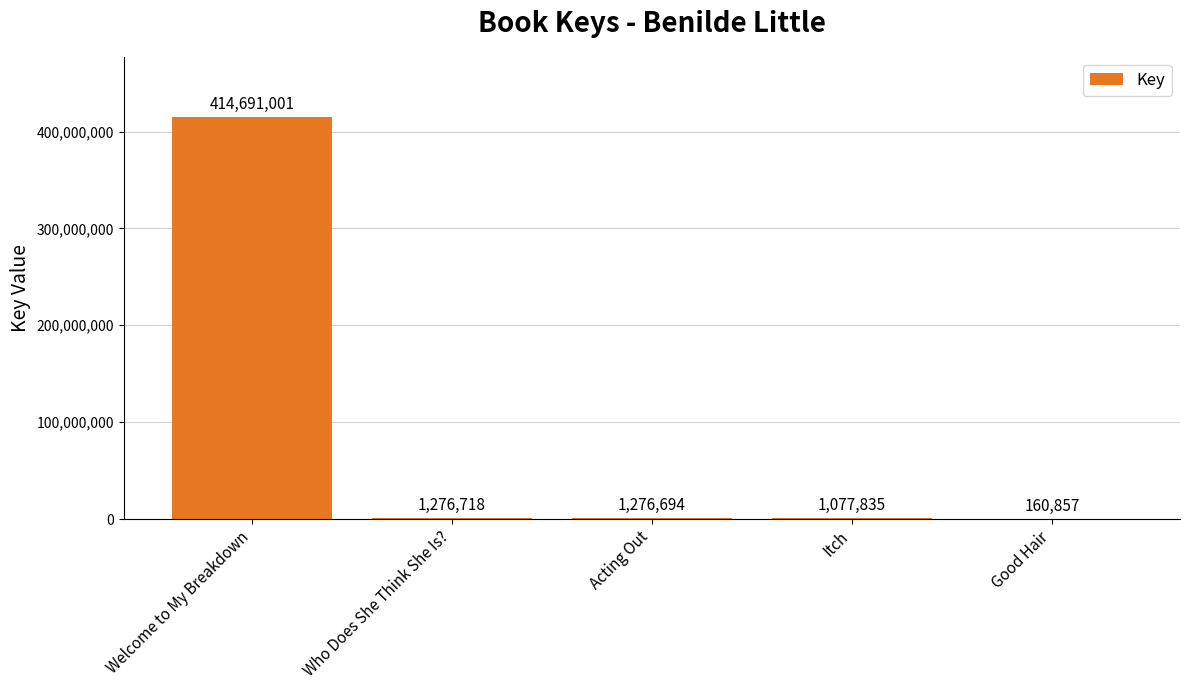

What is the sum of all values?

418483105